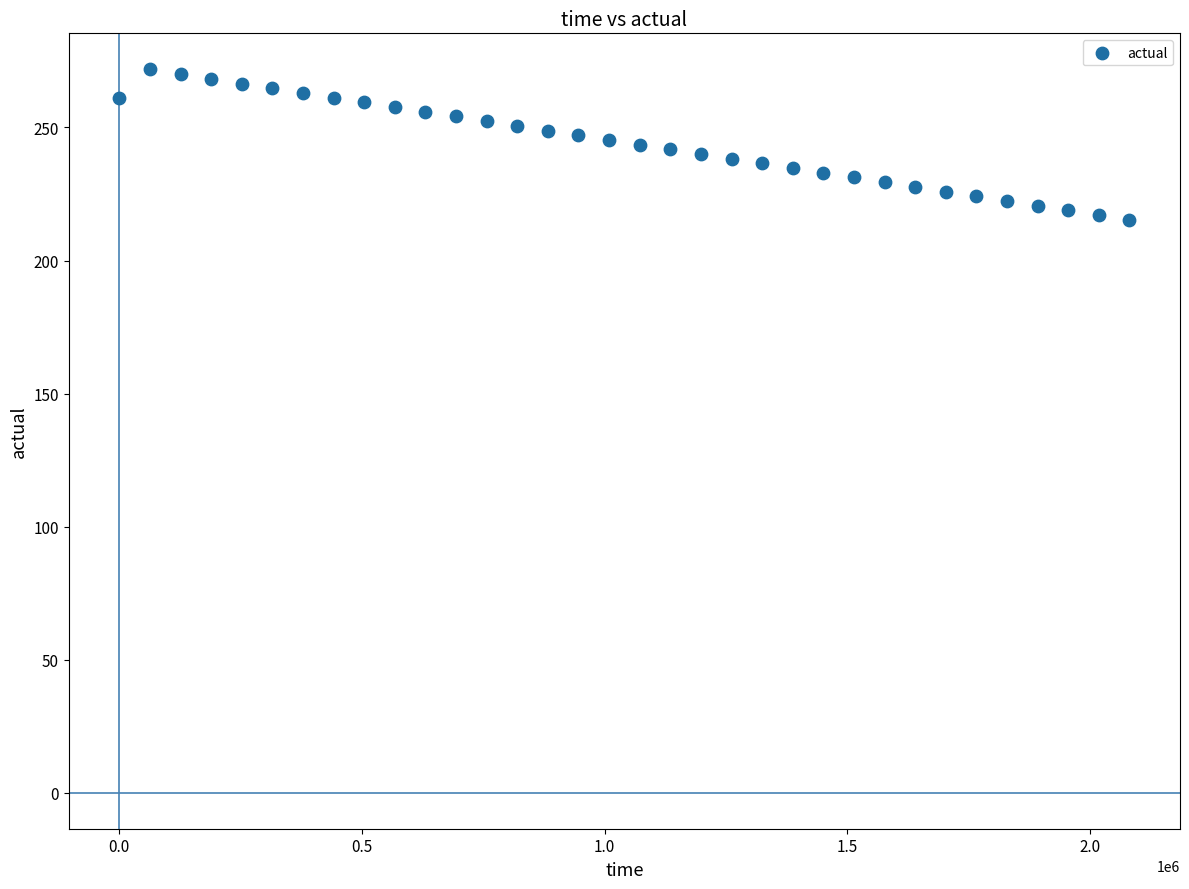

What is the range of Y values (max minus min)?

56.5